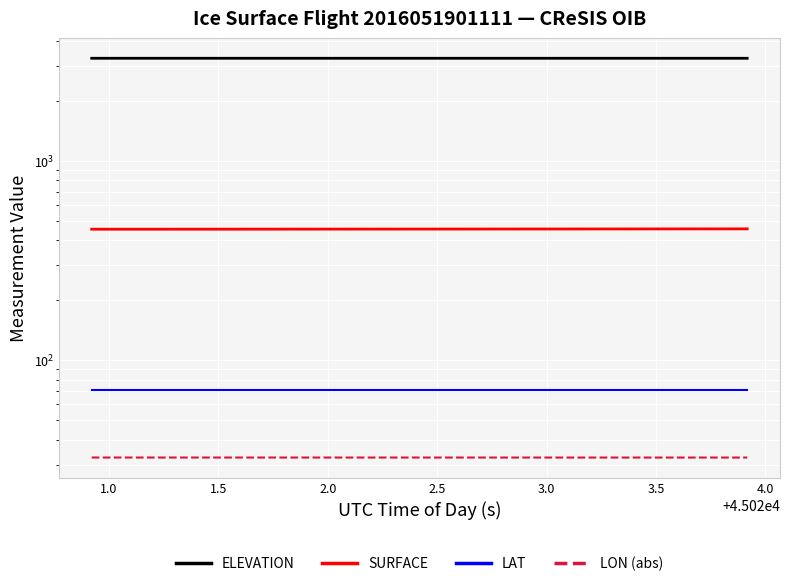

True or false: SURFACE and LAT cross at least once.

False